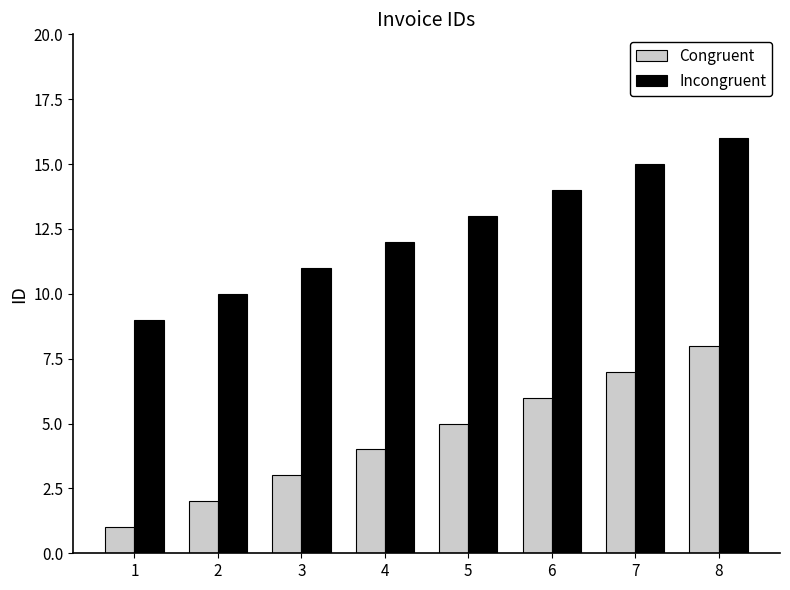

Which series has the largest total across all categories?

Incongruent